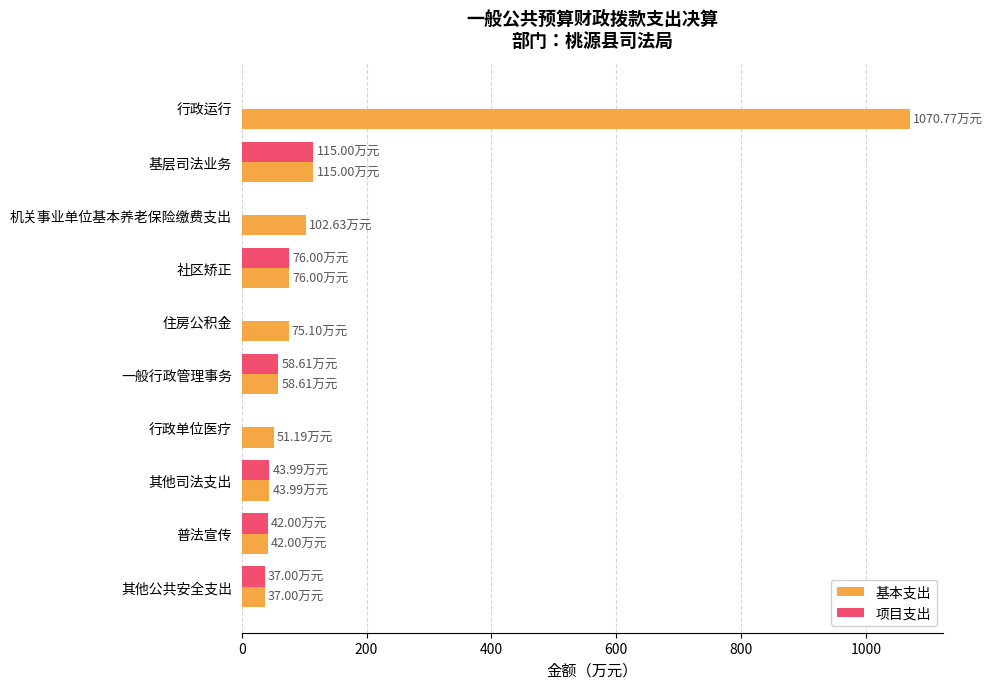

Which series changed the most between 行政运行 and 其他司法支出?

基本支出